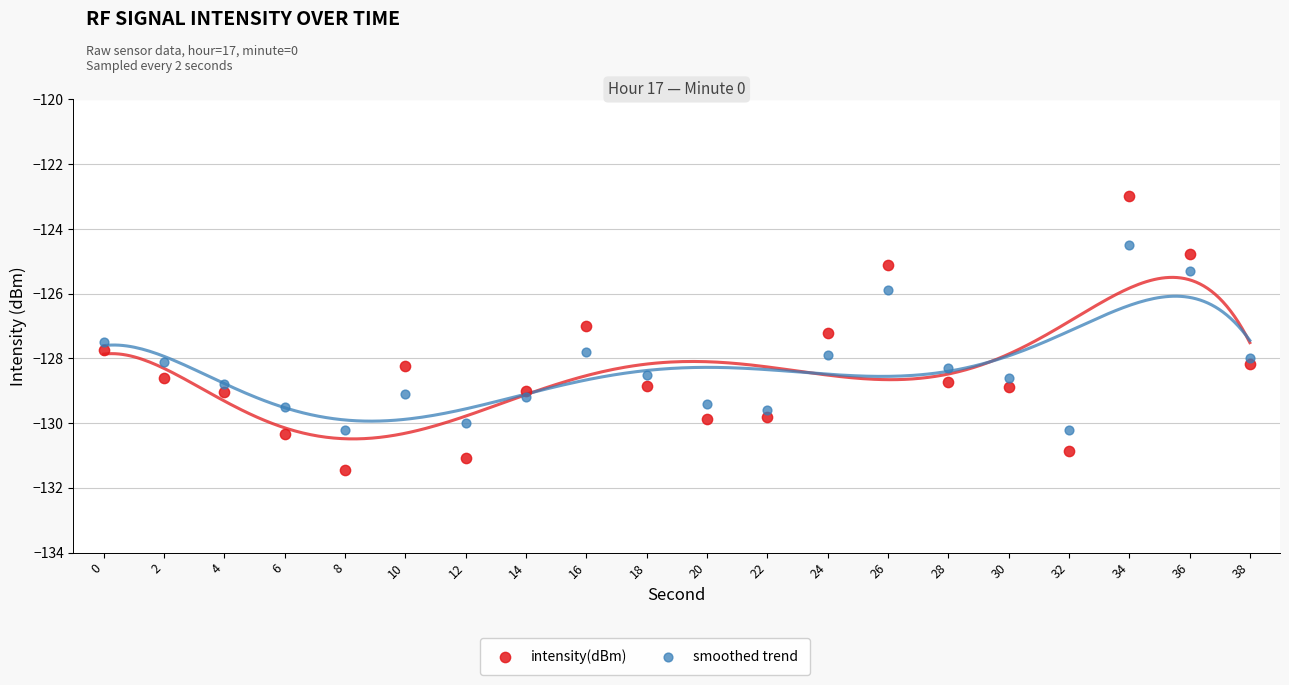

Which series contains the highest Y value?

intensity(dBm)